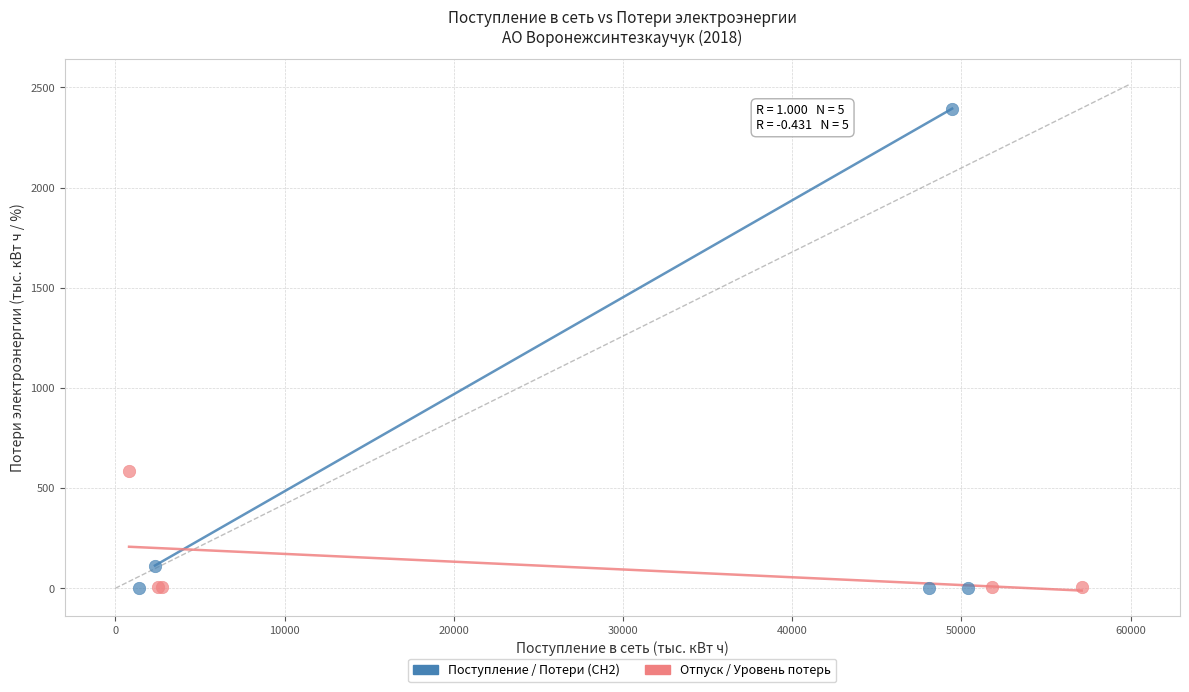

What are all the series names shown in the legend?

Поступление / Потери (СН2), Отпуск / Уровень потерь